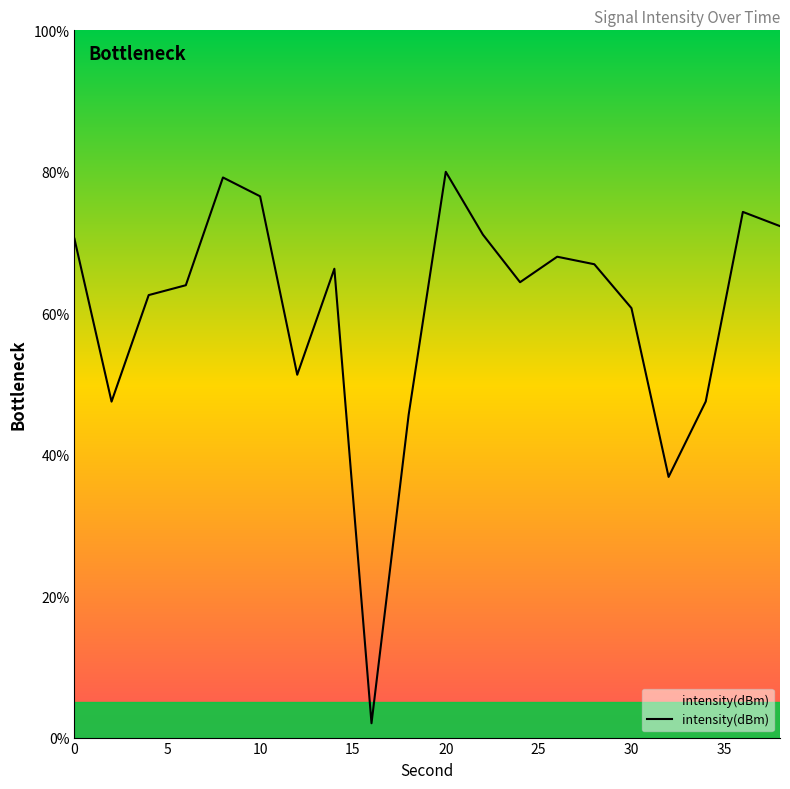

What is the smallest value displayed?

2.0